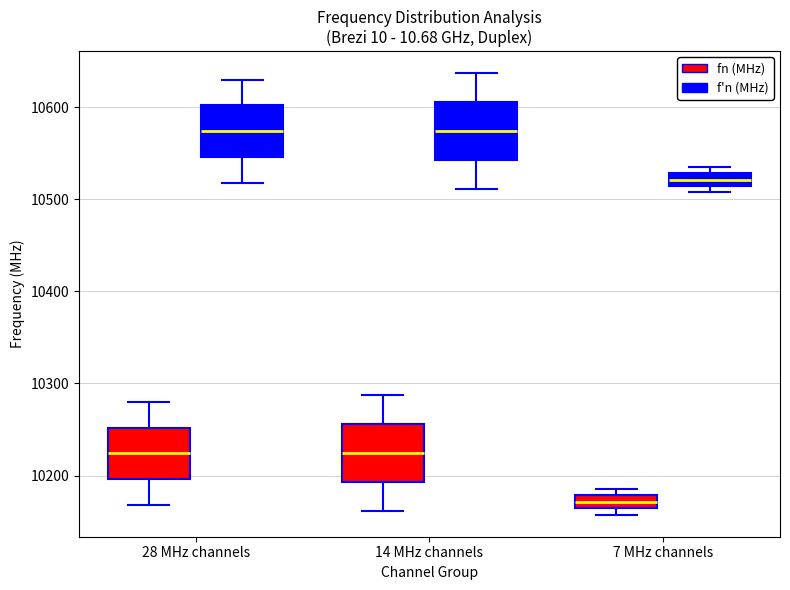

Where is the upper edge of the box for 7 MHz channels (f'n (MHz)) on the y-axis? The values are not printed on the chart, so give them approximately, as read against the axis.

10530